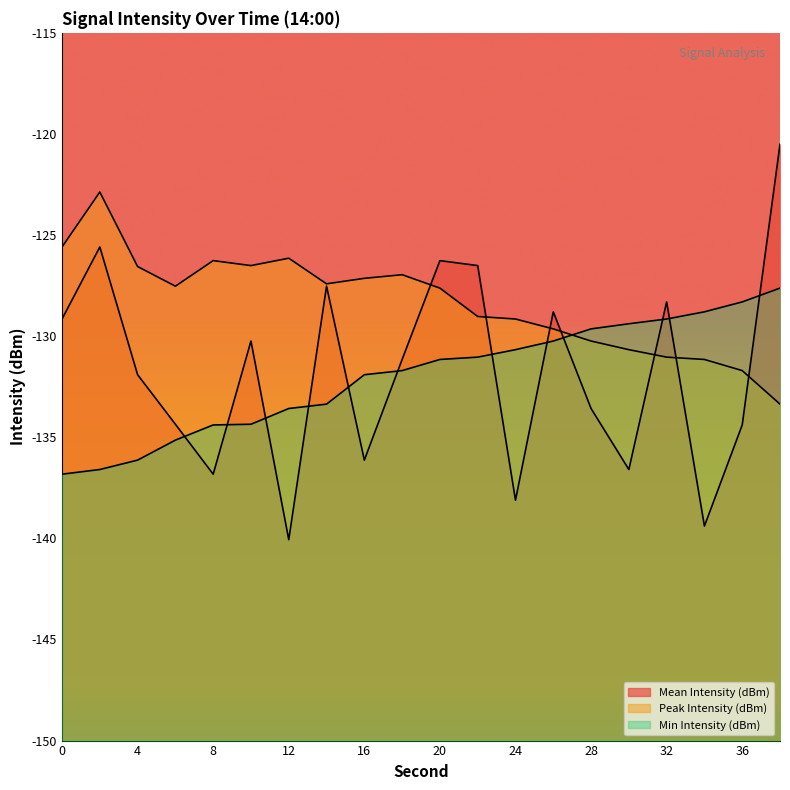

What is the spread (max minus min) of values at 16?

9.0